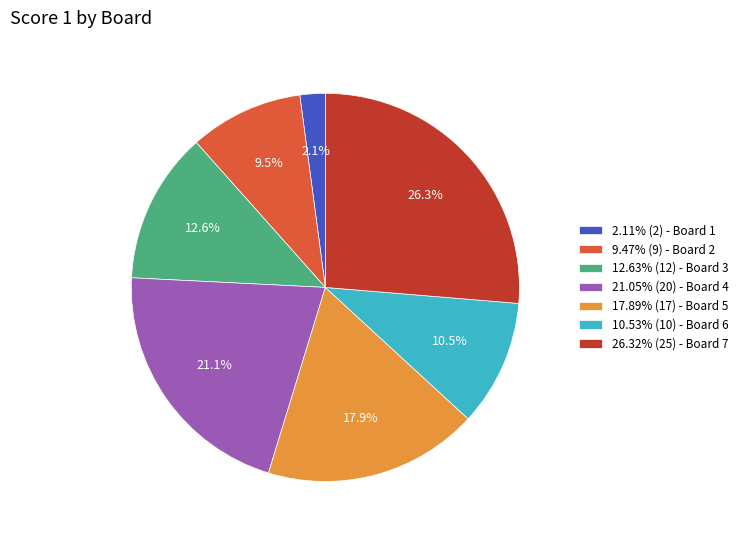

Approximately how many times larger is the value at 10.53% (10) - Board 6 compared to 9.47% (9) - Board 2?

1.1